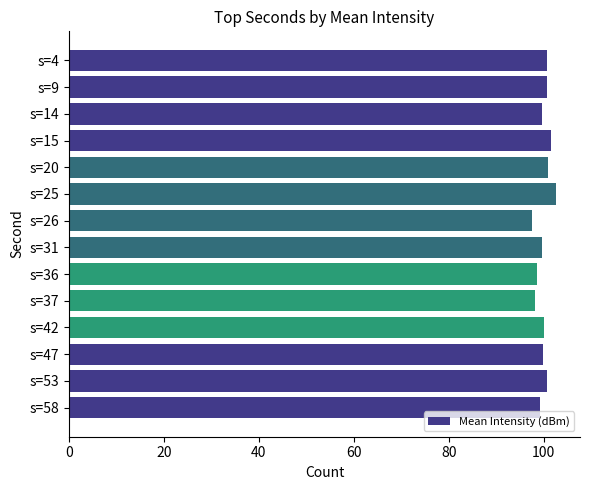

What is the change in value from s=14 to s=25?

+2.9